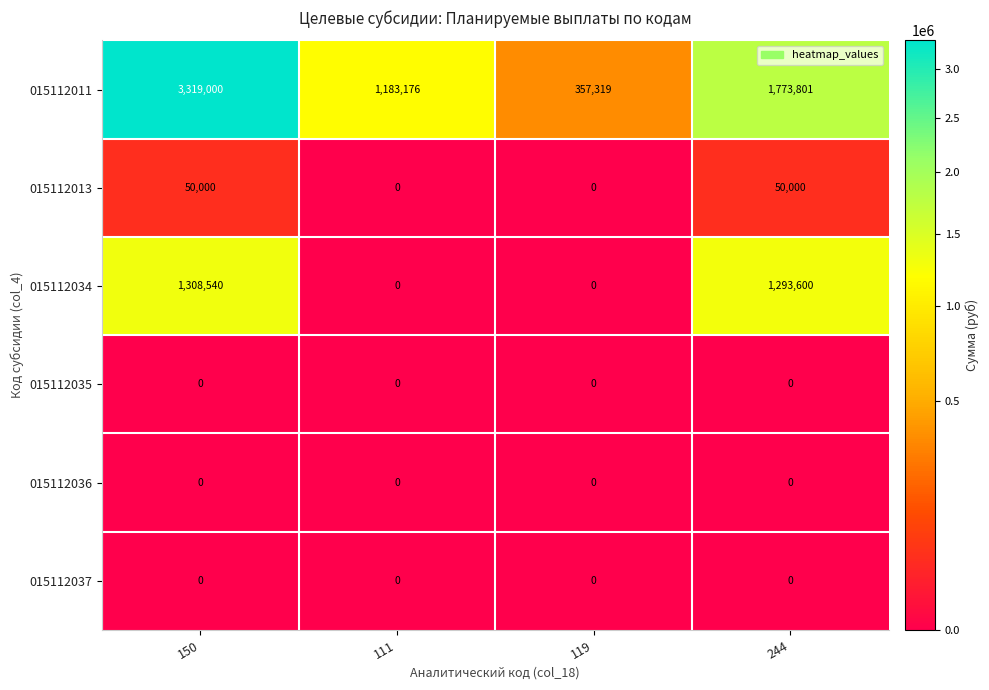

Reading left to right, transcribe all the data shown in this chart.

015112011: 150=3319000	111=1183176	119=357319	244=1773801
015112013: 150=50000	111=0	119=0	244=50000
015112034: 150=1308540	111=0	119=0	244=1293600
015112035: 150=0	111=0	119=0	244=0
015112036: 150=0	111=0	119=0	244=0
015112037: 150=0	111=0	119=0	244=0